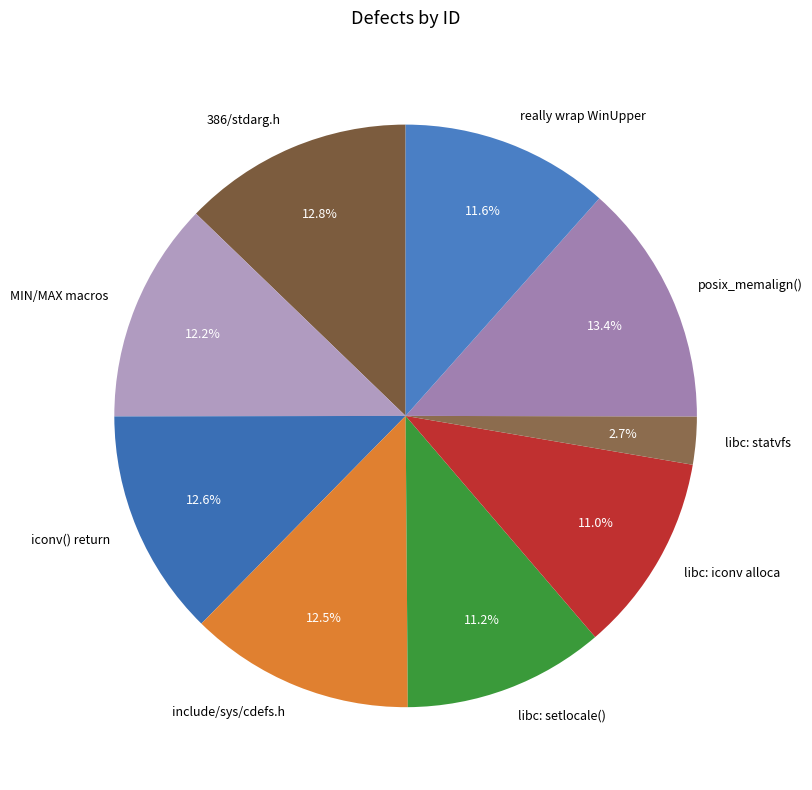

Which category has the smallest portion of the pie?

libc: statvfs